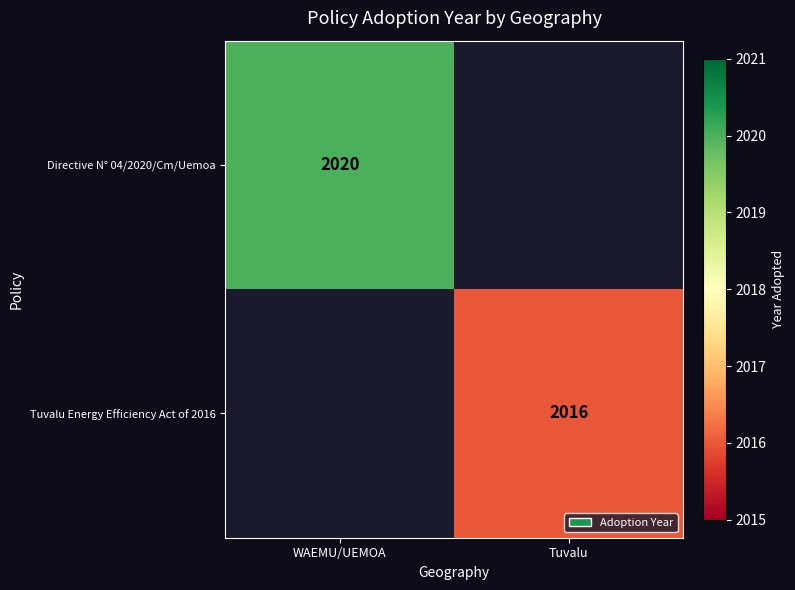

The value of Directive N° 04/2020/Cm/Uemoa at WAEMU/UEMOA is 2020. True or false?

True